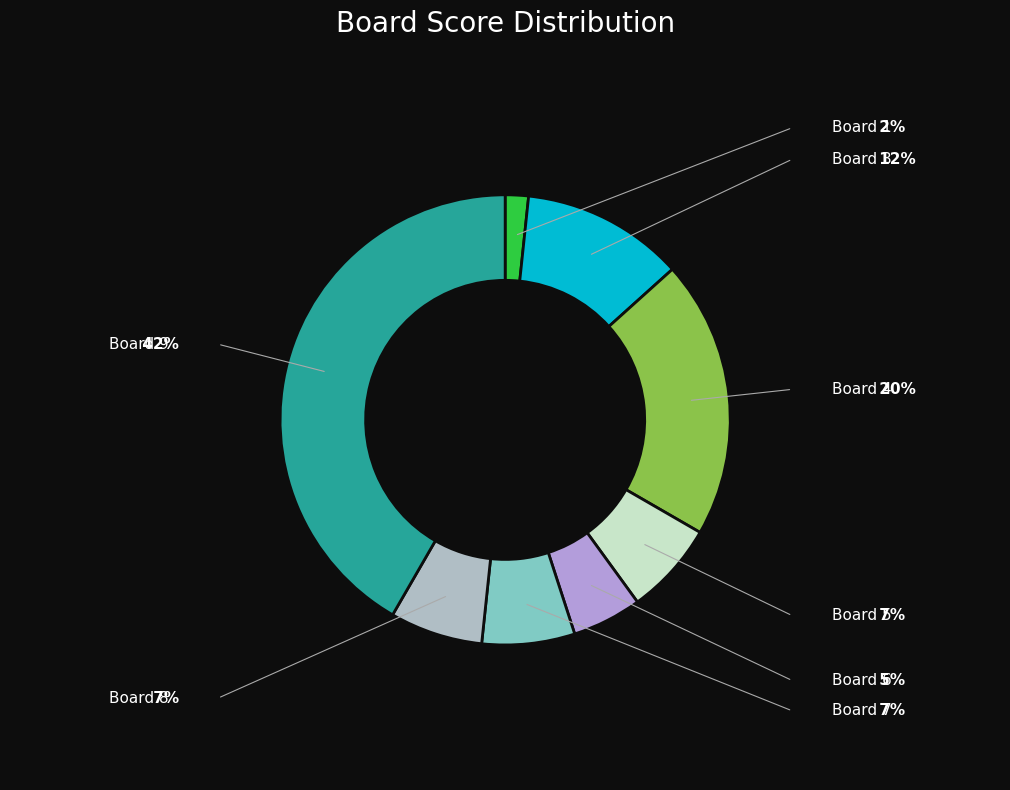

How many slices are in this pie chart?

8